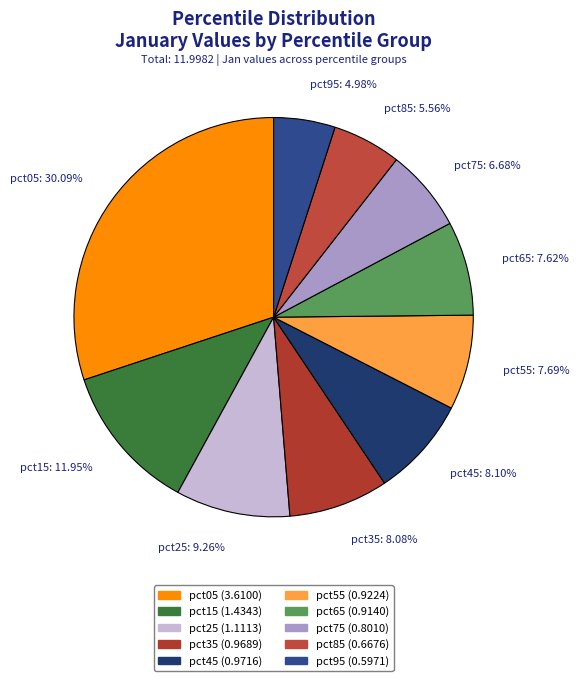

To the nearest percent, what is the difference between the largest and smallest slice percentages?

25%